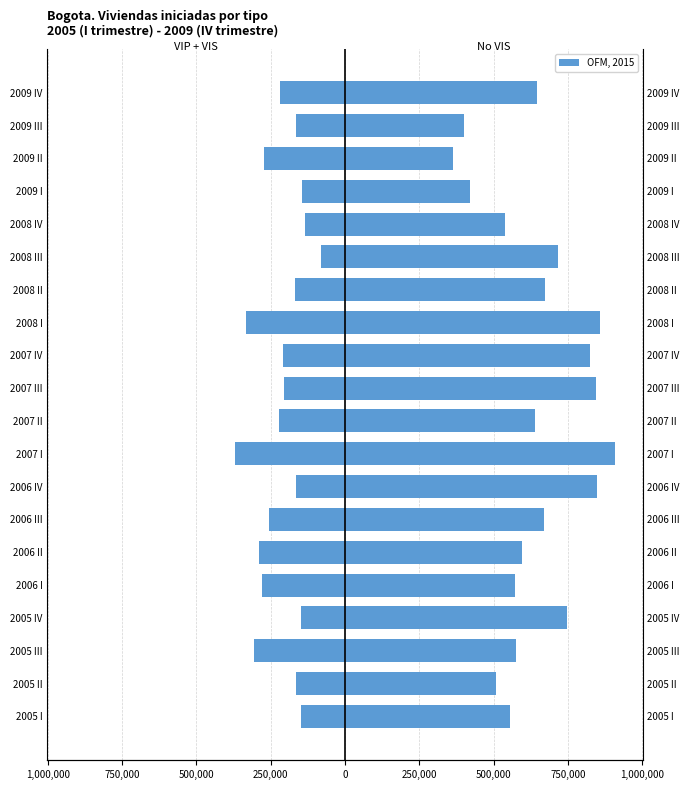

The value of No VIS at 2006 I is 318872. True or false?

False